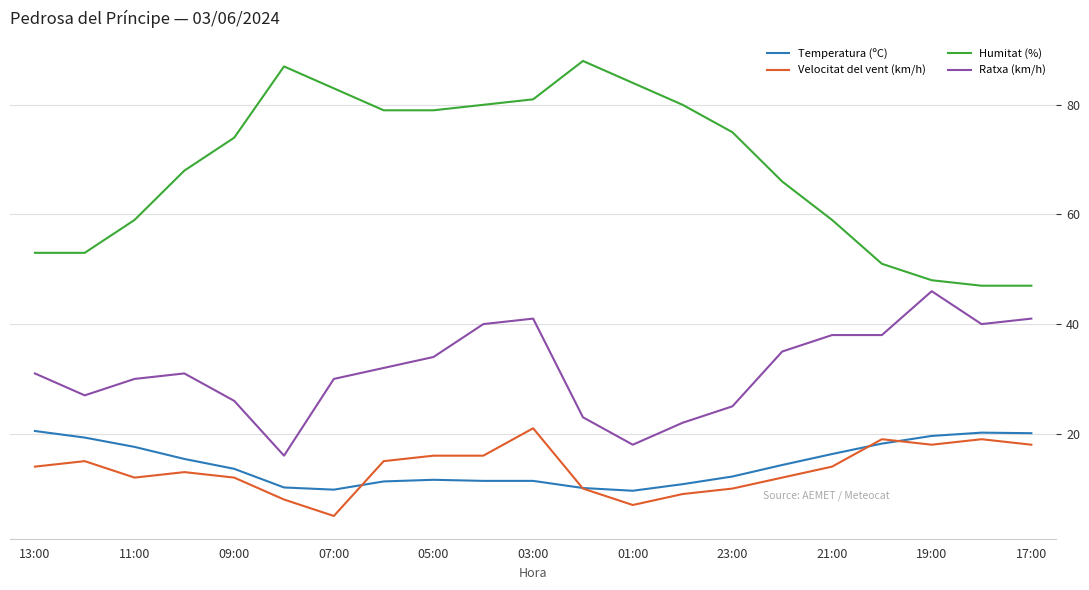

Is this an area chart (filled region under the line)?

No